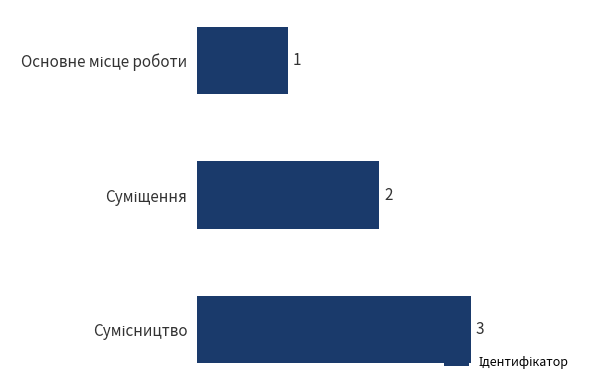

Count the values in the range 1 to 3.

3